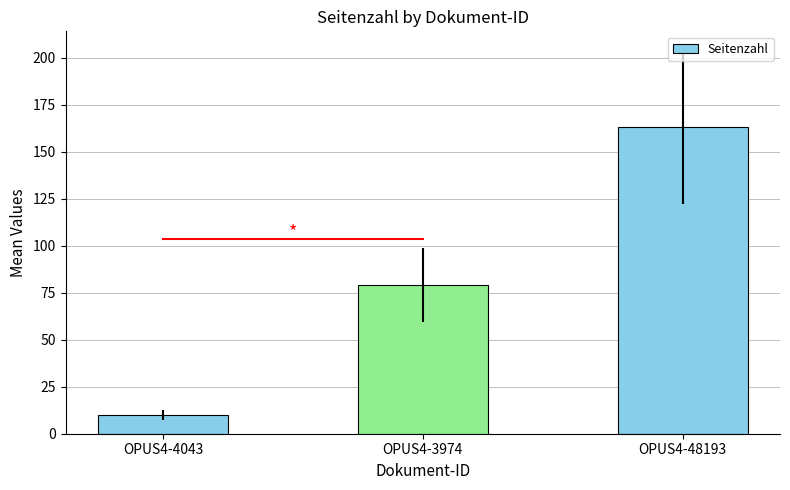

What is the difference between the values at OPUS4-48193 and OPUS4-3974?

84